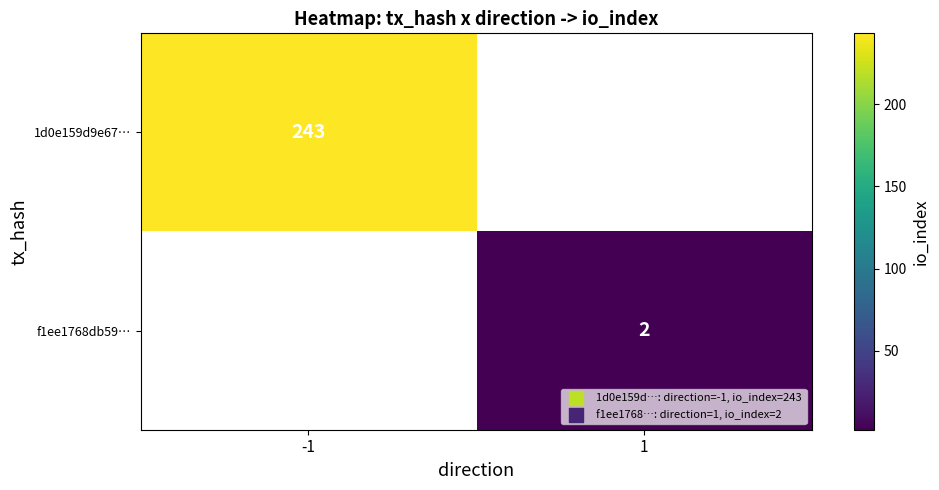

Is the value of f1ee1768db59… at 1 greater than the value of 1d0e159d9e67… at -1?

No